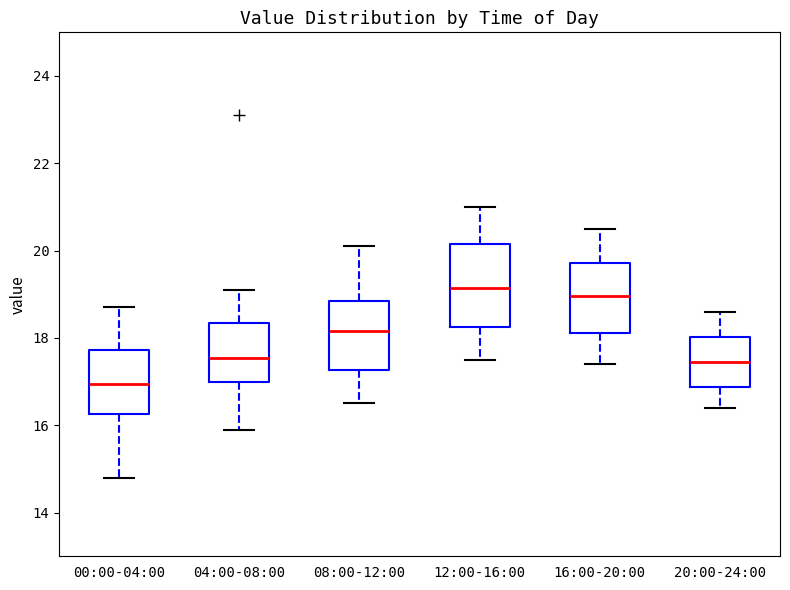

Comparing the boxes themselves (not the whiskers), which one is the tallest?

12:00-16:00